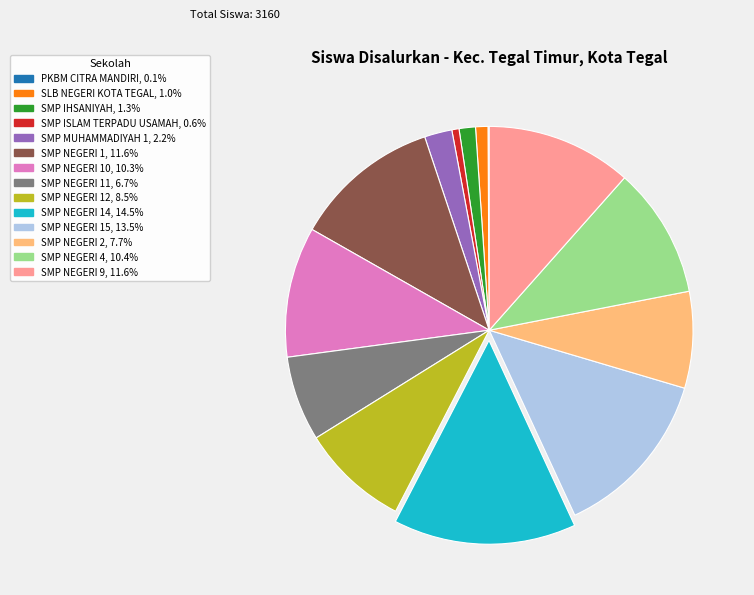

Does any single category account for the majority?

No